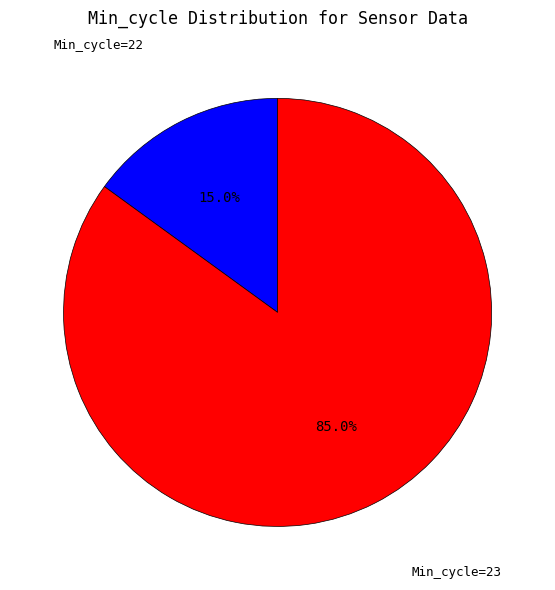

Combined, do Min_cycle=22 and Min_cycle=23 account for over 50%?

Yes